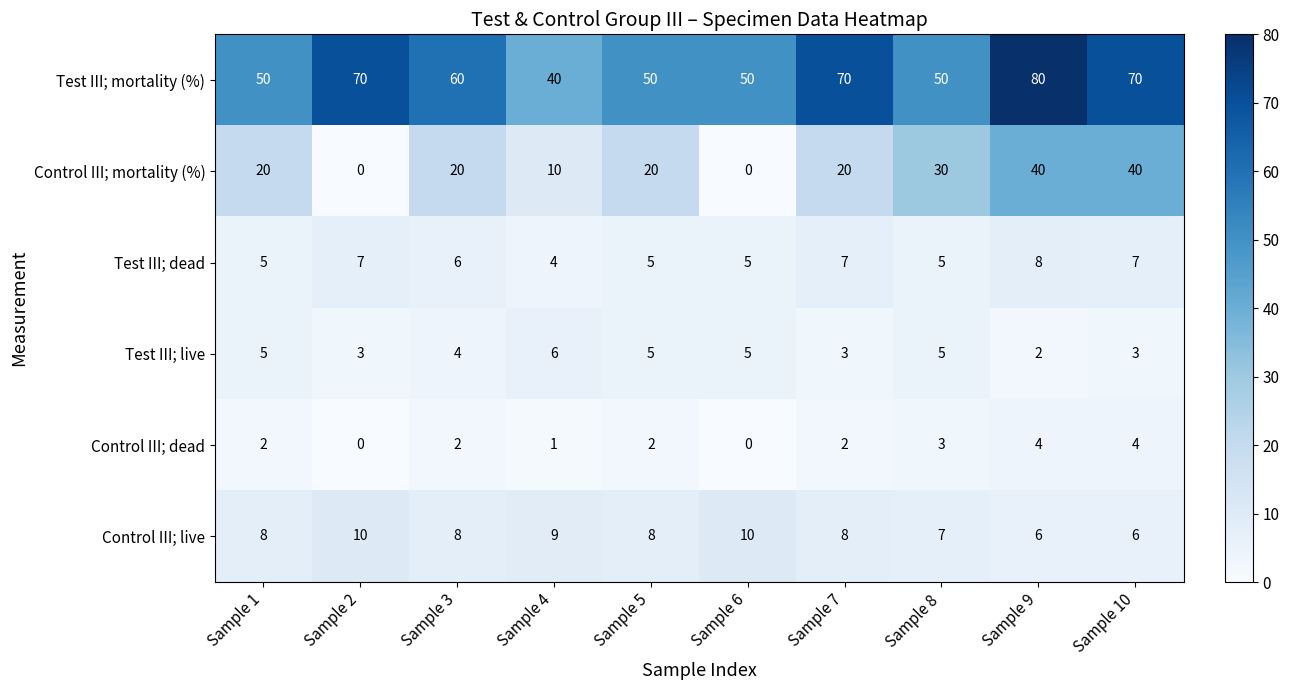

Is it true that Control III; mortality (%) equals 12 at Sample 1?

False